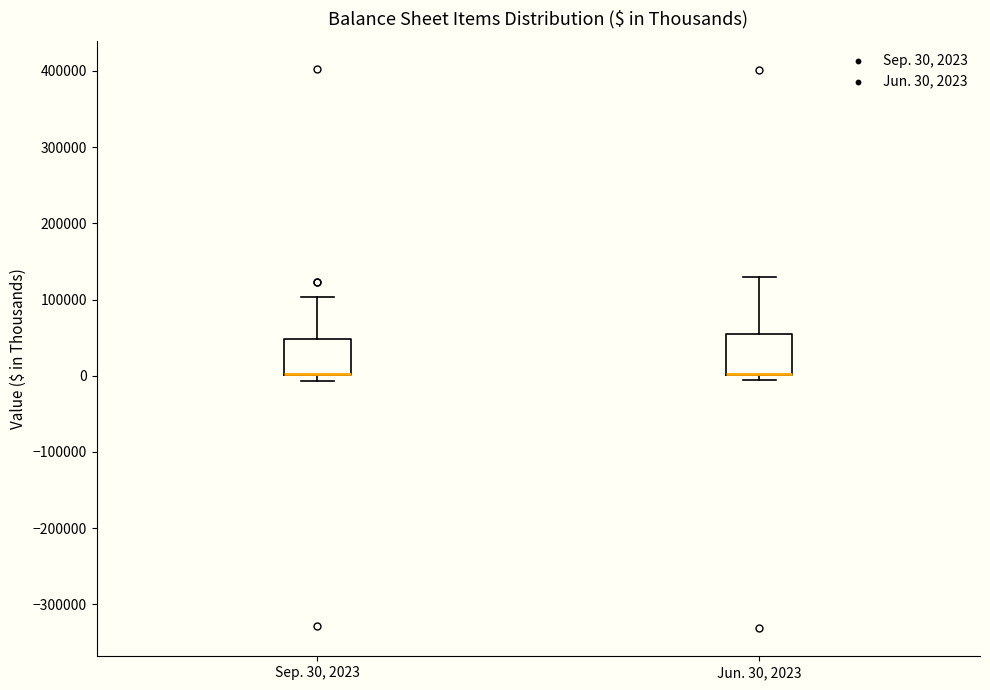

Reading left to right, transcribe this box plot: for each box, give where its median line is, the range the box spans, and where its two whiskers end, as read against the y-axis. The values are not printed on the chart, so give them approximately, as read against the axis.

Sep. 30, 2023: median 0 (drawn on the box's lower edge), box 0 to 50000, whiskers -10000 to 100000
Jun. 30, 2023: median 0 (drawn on the box's lower edge), box 0 to 50000, whiskers -10000 to 130000